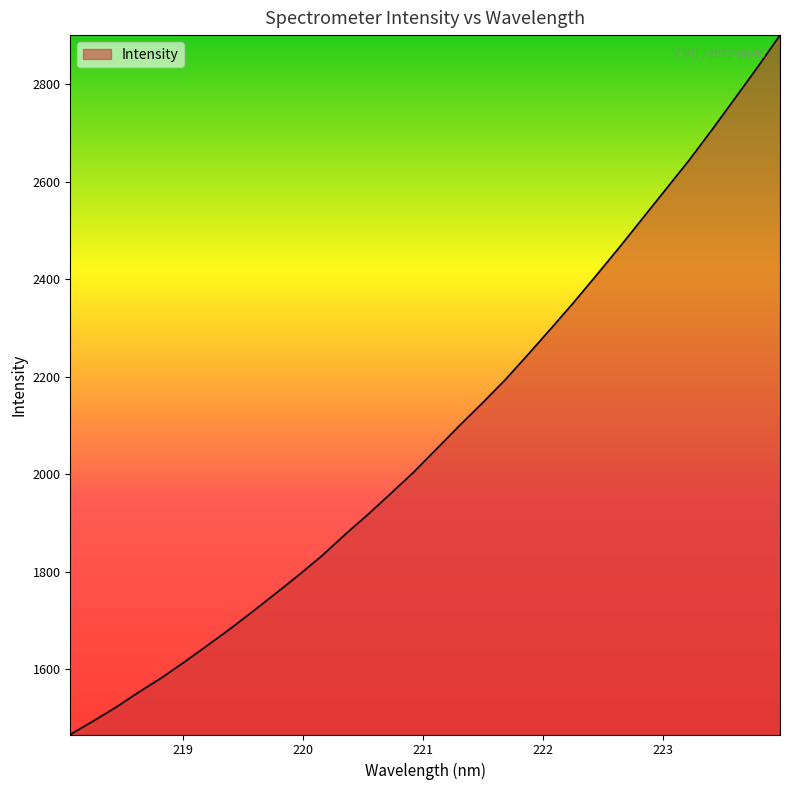

What is the difference between the maximum and second lowest values?

1408.0